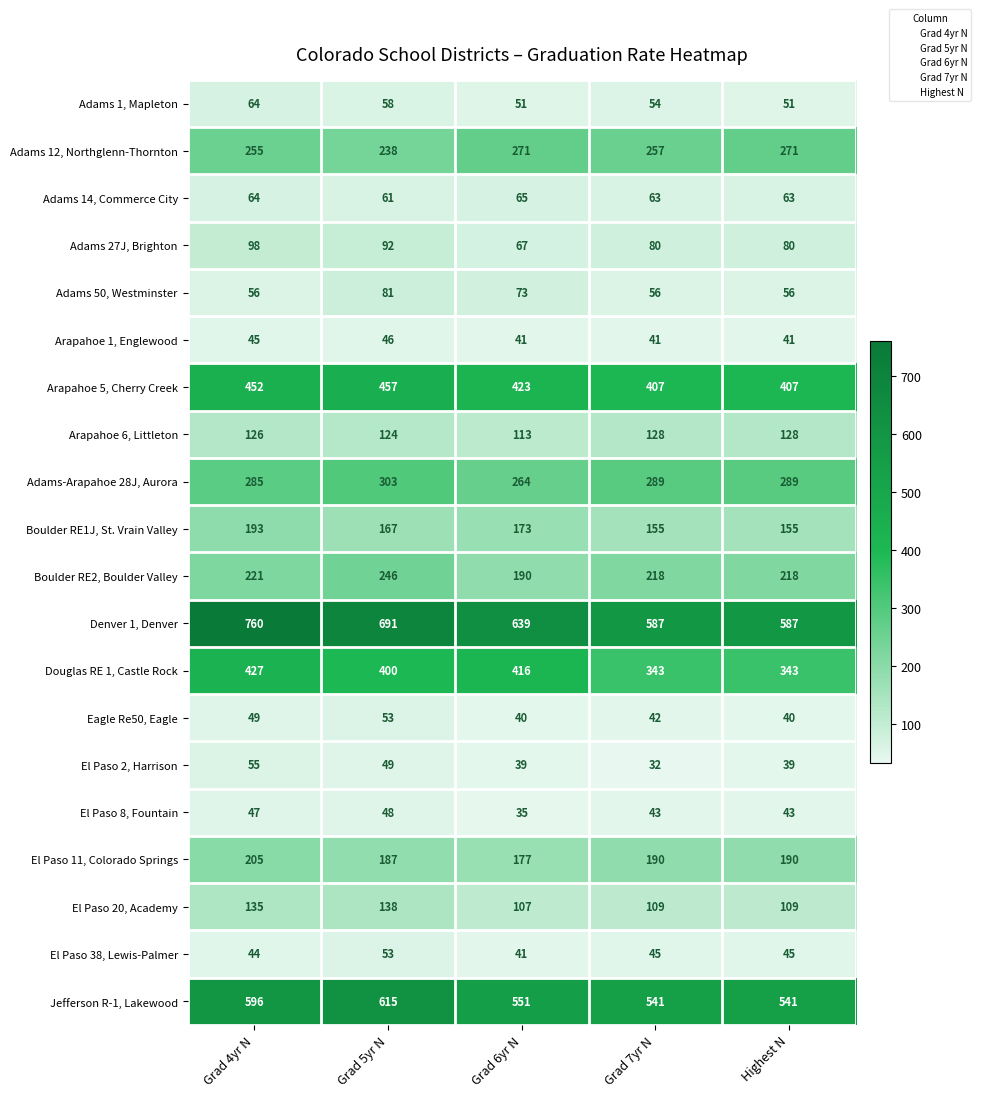

Is it true that Adams 14, Commerce City equals 23 at Grad 5yr N?

False